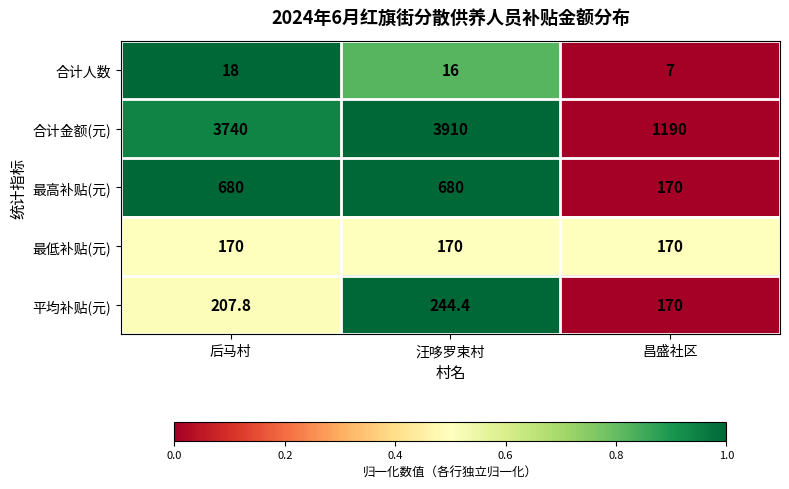

How many distinct data groups are displayed?

5